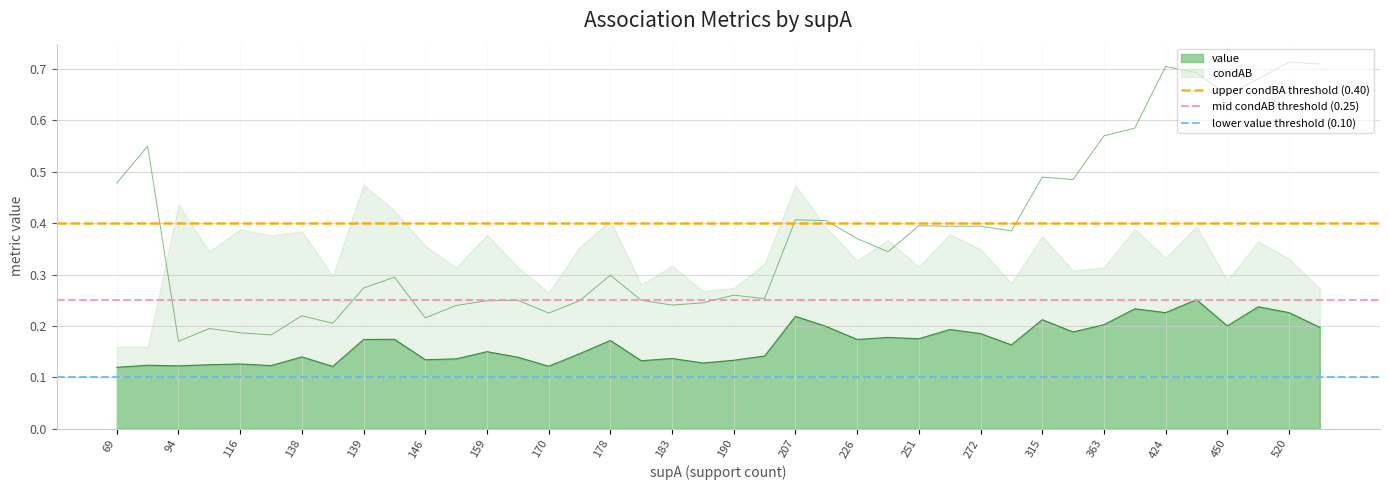

Is it true that upper condBA threshold (0.40) equals 0.4 at 69?

True